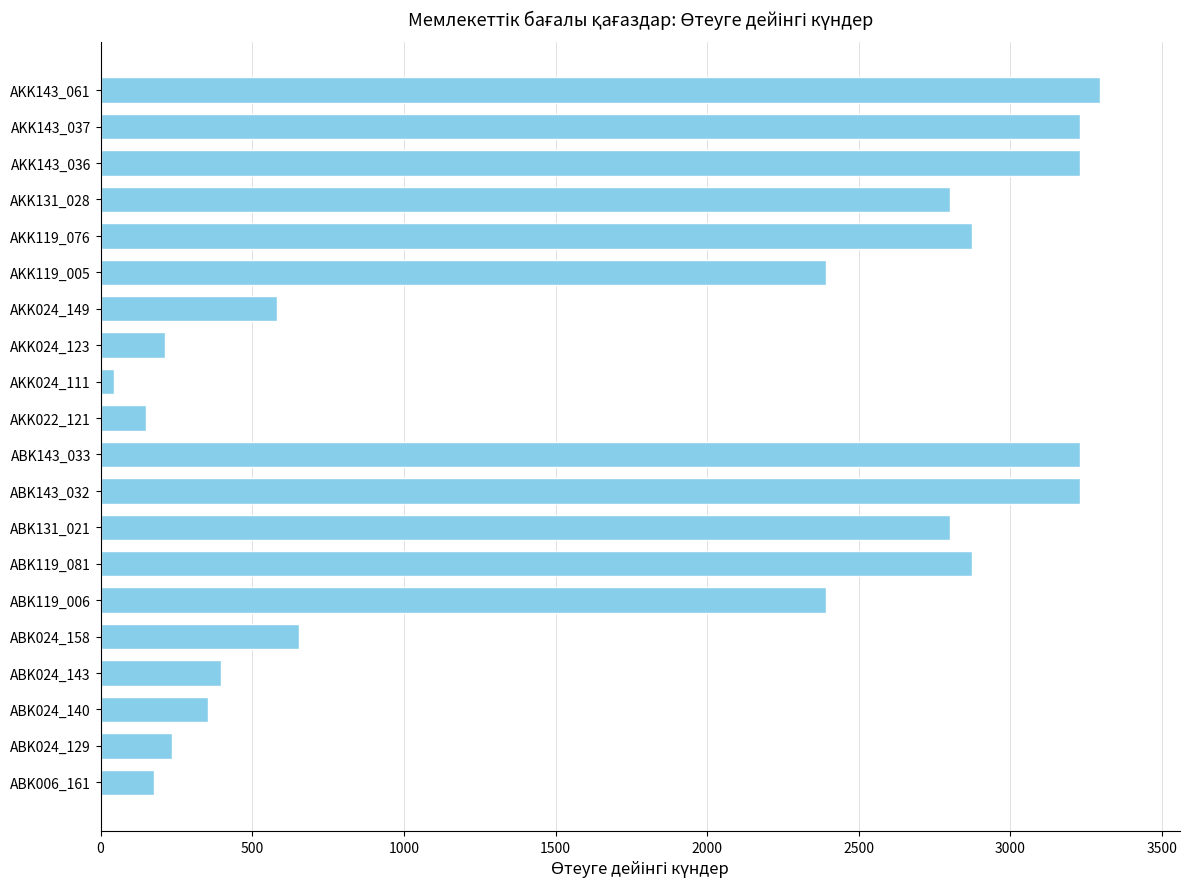

Does the chart contain stacked bars?

No